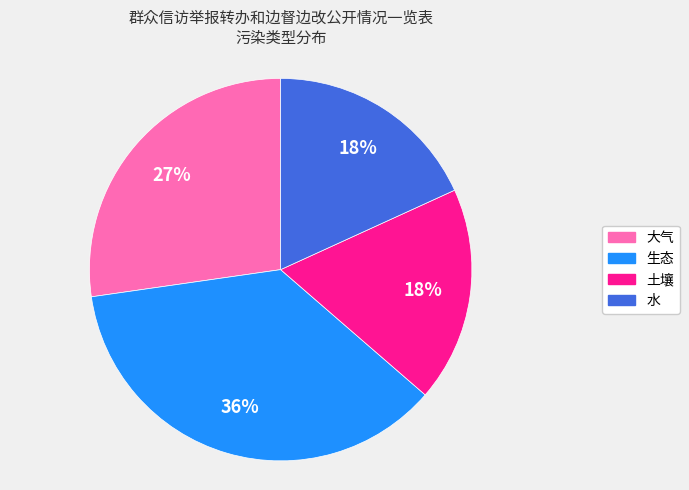

Is the sum of 水 and 大气 greater than half?

No